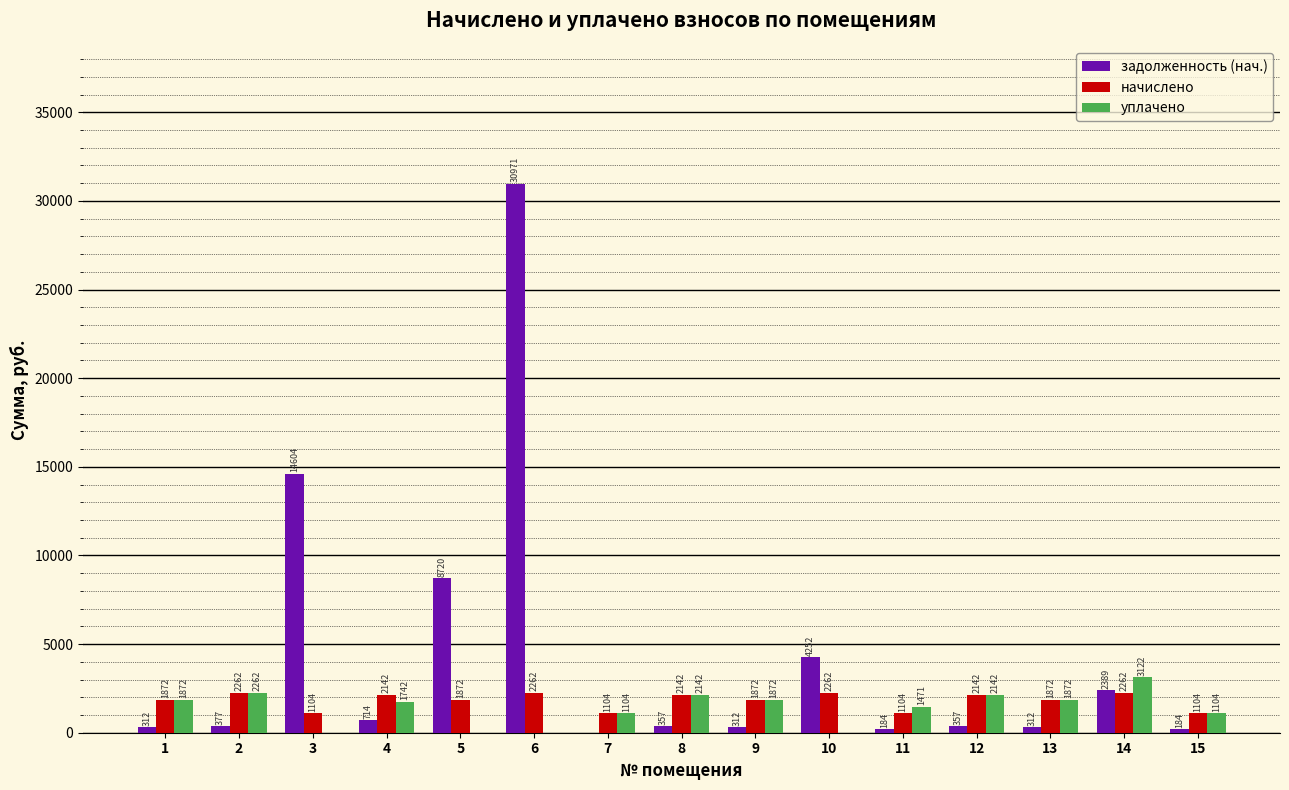

True or false: уплачено has a value of 586.6 at 2.

False